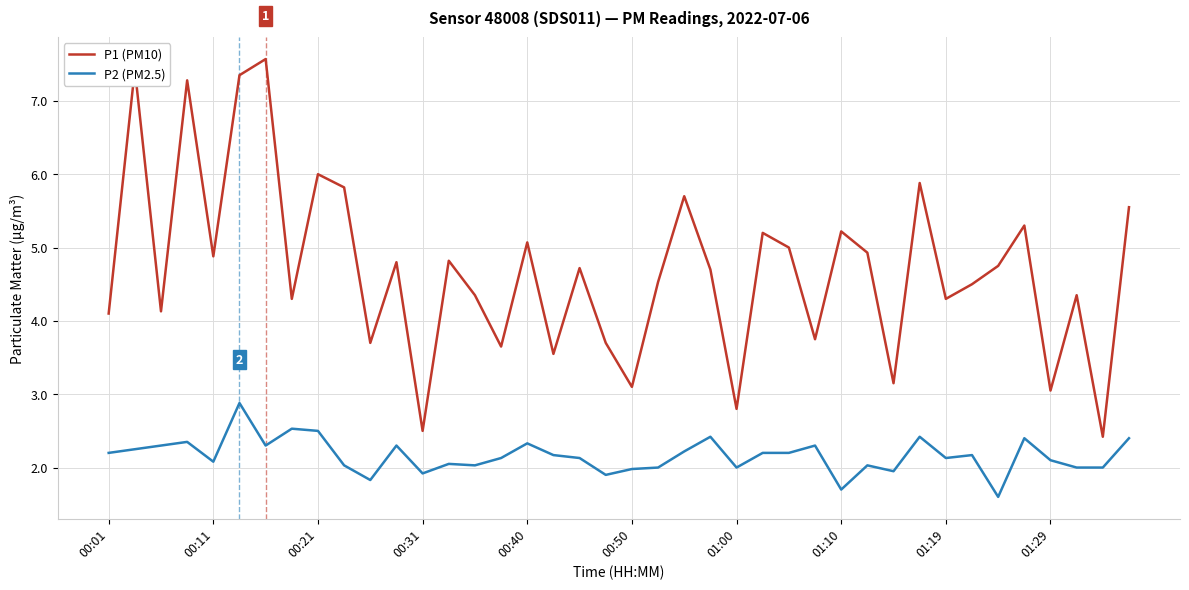

True or false: P2 (PM2.5) and P1 (PM10) cross at least once.

False